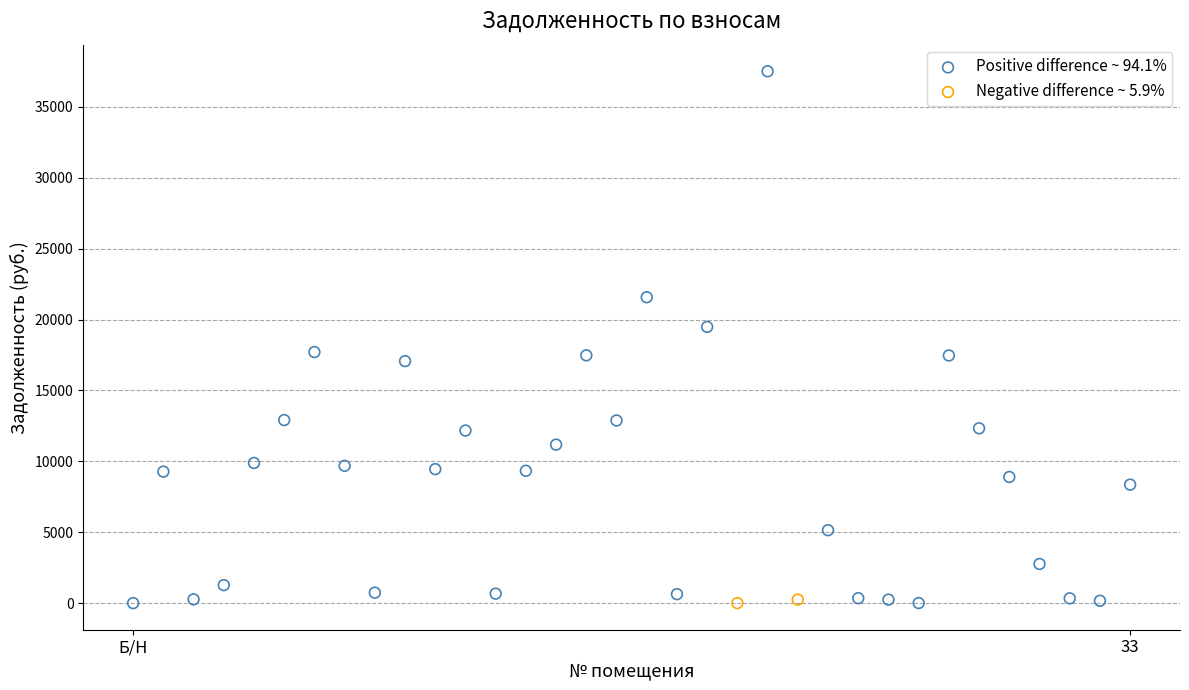

What are all the series names shown in the legend?

Positive difference ~ 94.1%, Negative difference ~ 5.9%